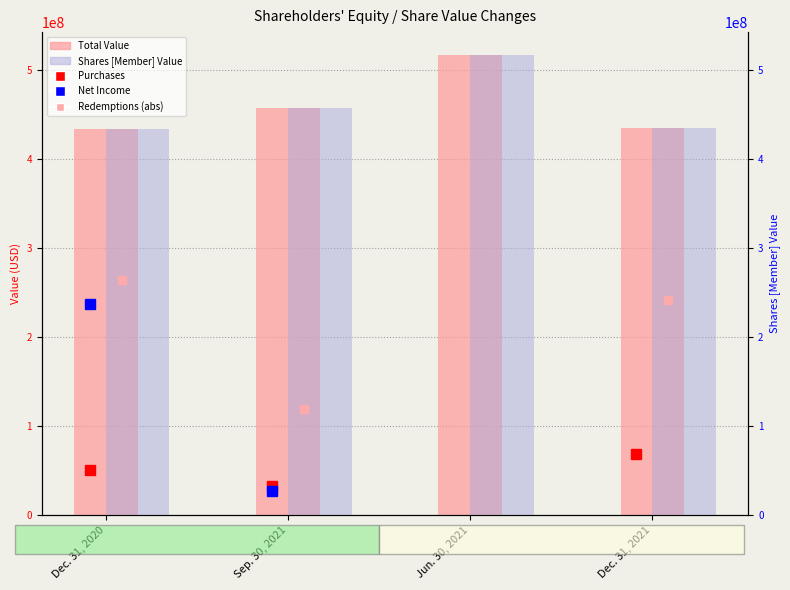

Reading left to right, extract all data points from this chart.

Total: Dec. 31, 2020=433845771	Sep. 30, 2021=457828730	Jun. 30, 2021=516884819	Dec. 31, 2021=434588053
Shares [Member]: Dec. 31, 2020=433845433	Sep. 30, 2021=457828180	Jun. 30, 2021=516884303	Dec. 31, 2021=434587513